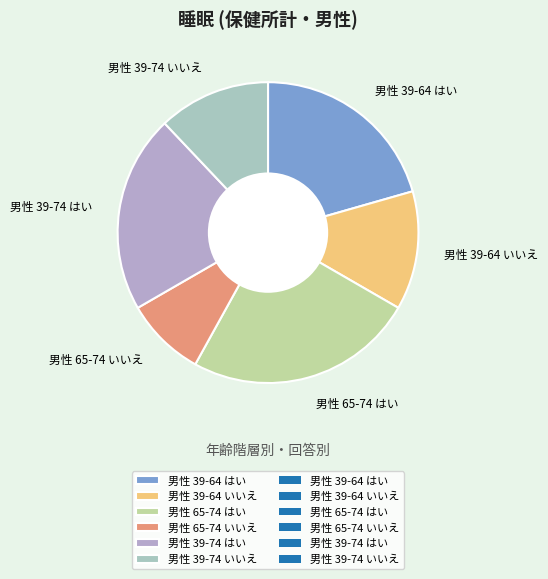

True or false: 男性 39-64 はい accounts for 21% of the total.

True